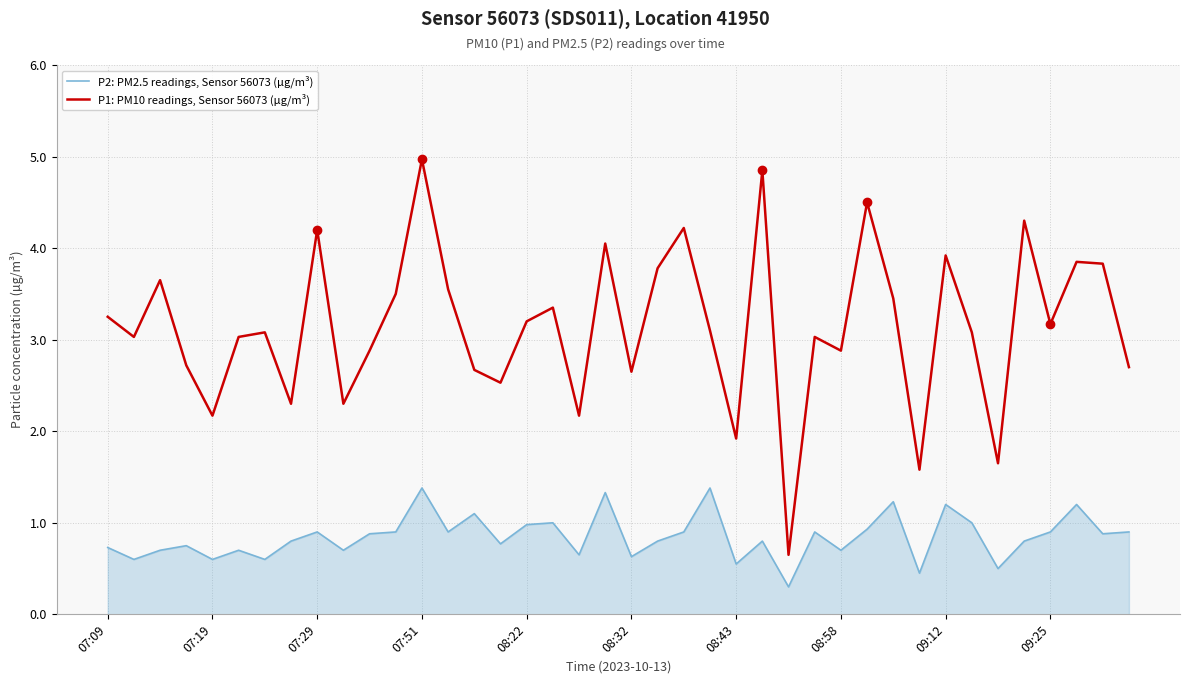

True or false: P2: PM2.5 readings, Sensor 56073 (µg/m³) and P1: PM10 readings, Sensor 56073 (µg/m³) intersect in this chart.

False